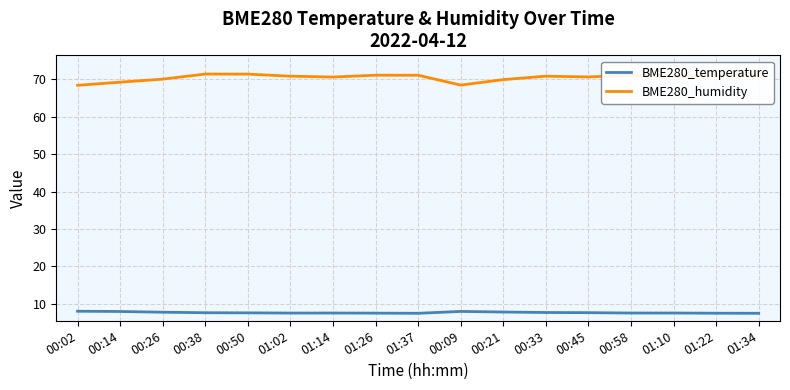

What is the minimum value for BME280_temperature?

7.5